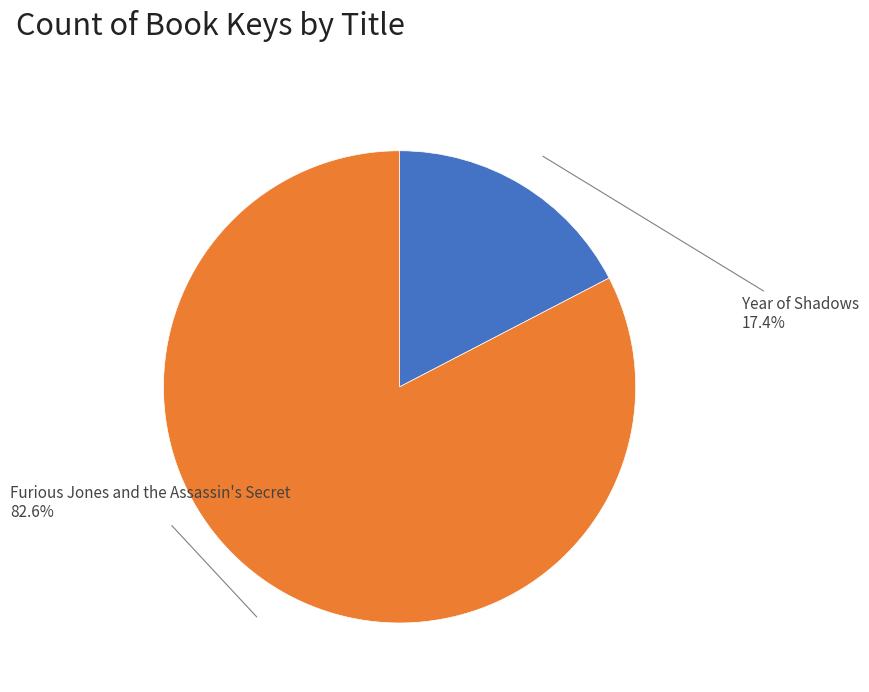

True or false: Year of Shadows accounts for 17% of the total.

True